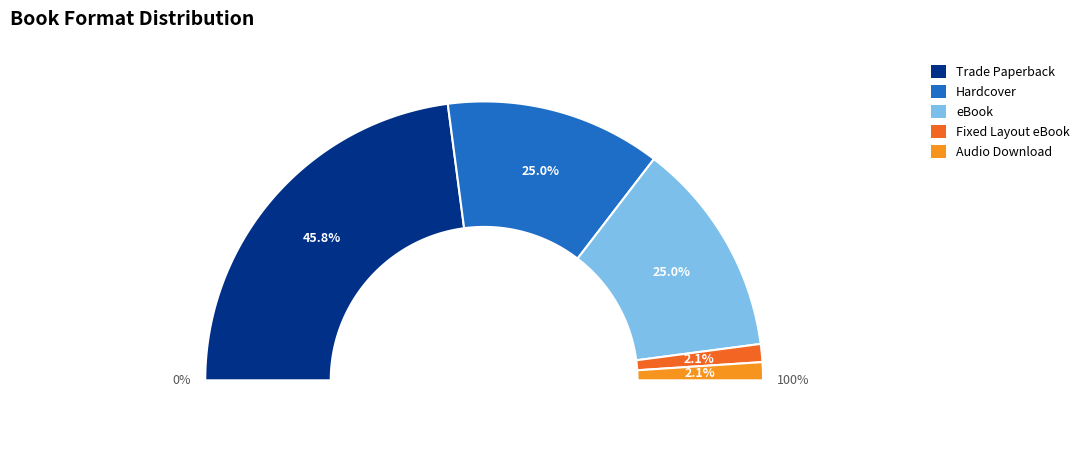

Approximately how many times larger is the value at Hardcover compared to Trade Paperback?

0.5